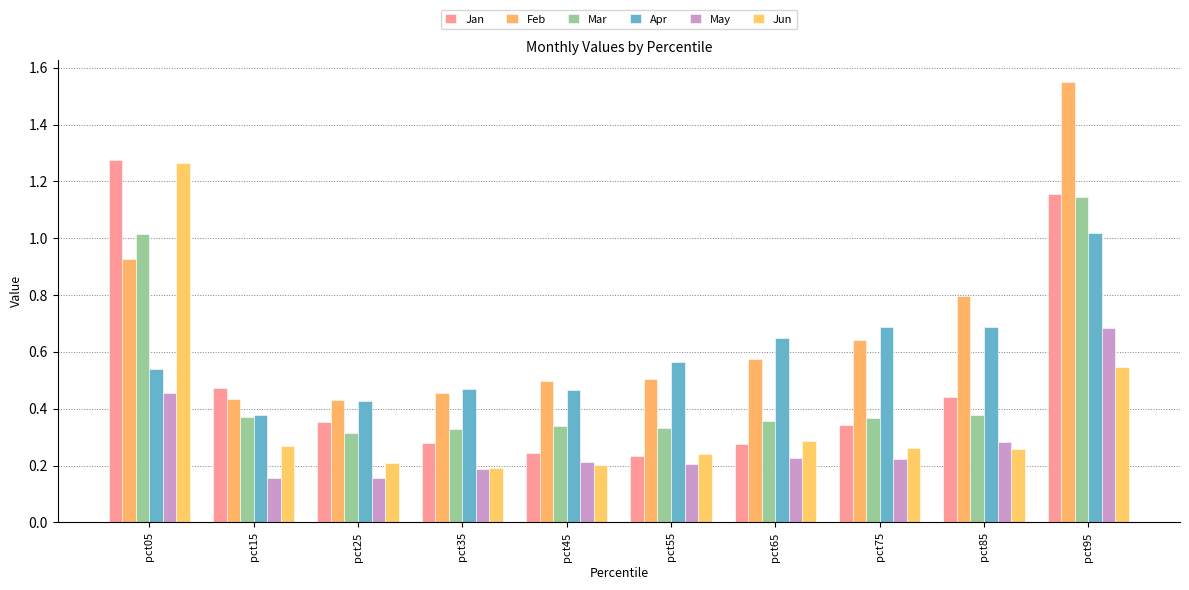

What is the value of the Apr bar at the 8th from the left?

0.7